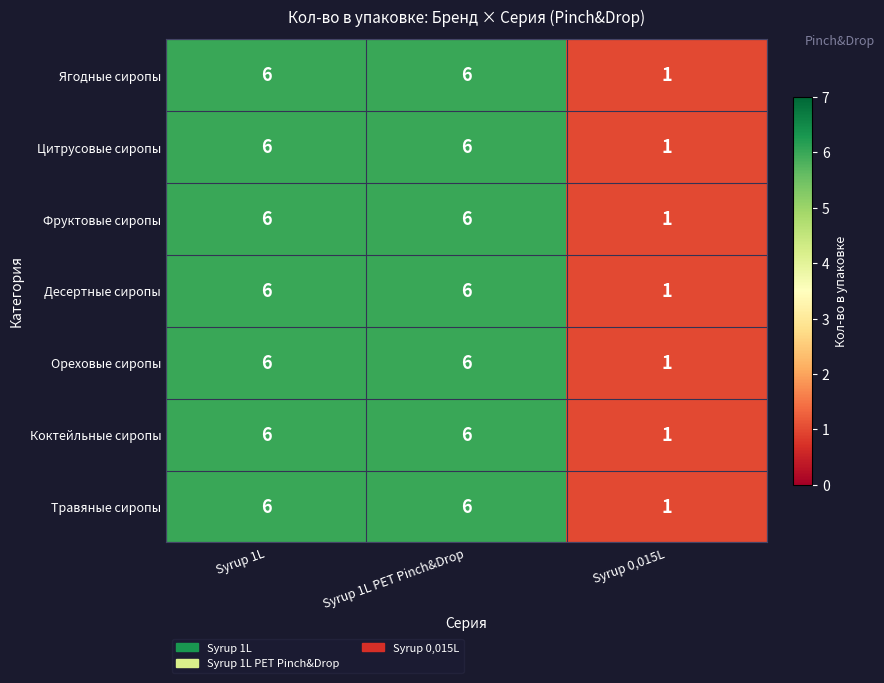

Reading right to left, extract all data points from this chart.

Ягодные сиропы: 1	6	6
Цитрусовые сиропы: 1	6	6
Фруктовые сиропы: 1	6	6
Десертные сиропы: 1	6	6
Ореховые сиропы: 1	6	6
Коктейльные сиропы: 1	6	6
Травяные сиропы: 1	6	6